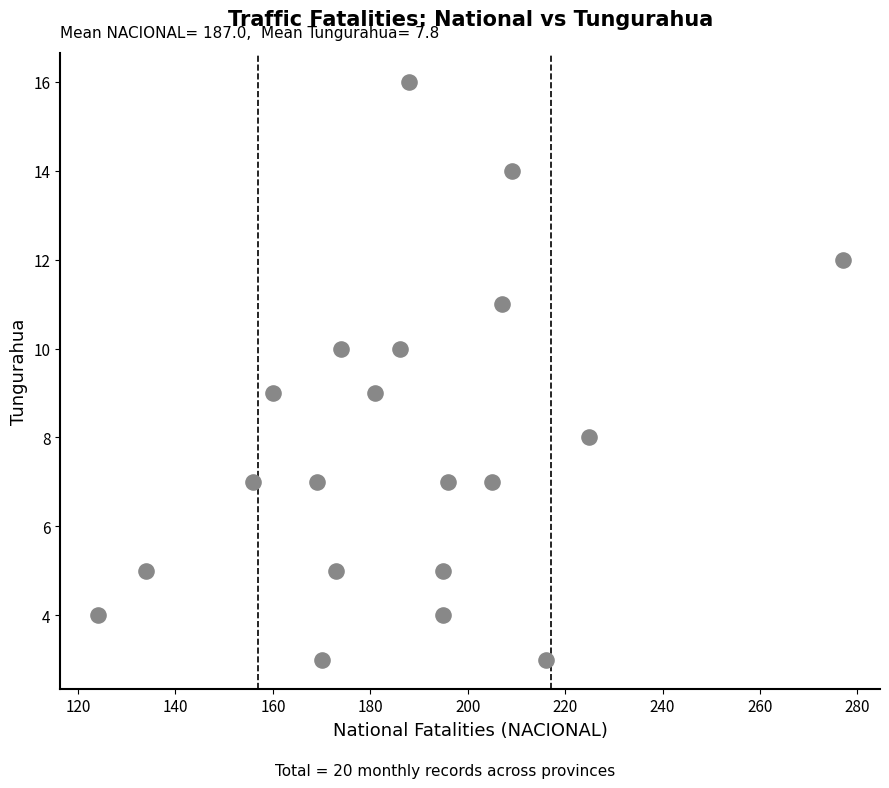

What is the range of Y values (max minus min)?

13